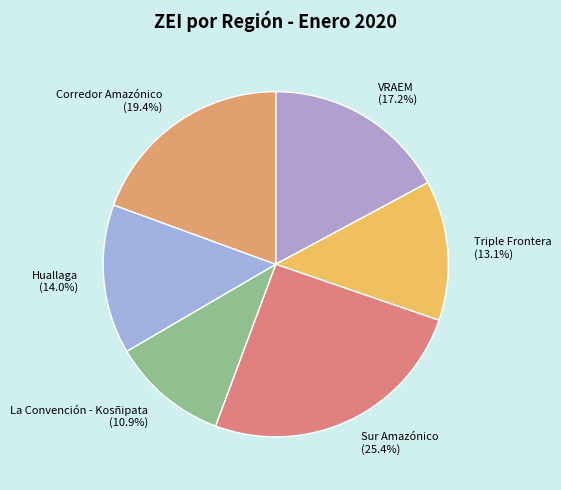

To the nearest percent, what portion does Sur Amazónico represent?

25%